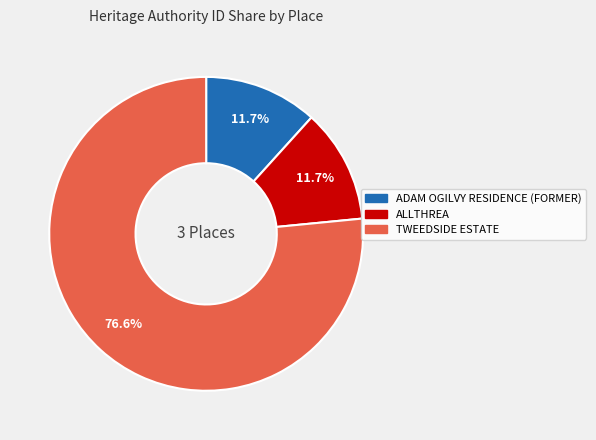

Is ALLTHREA the majority of the pie?

No